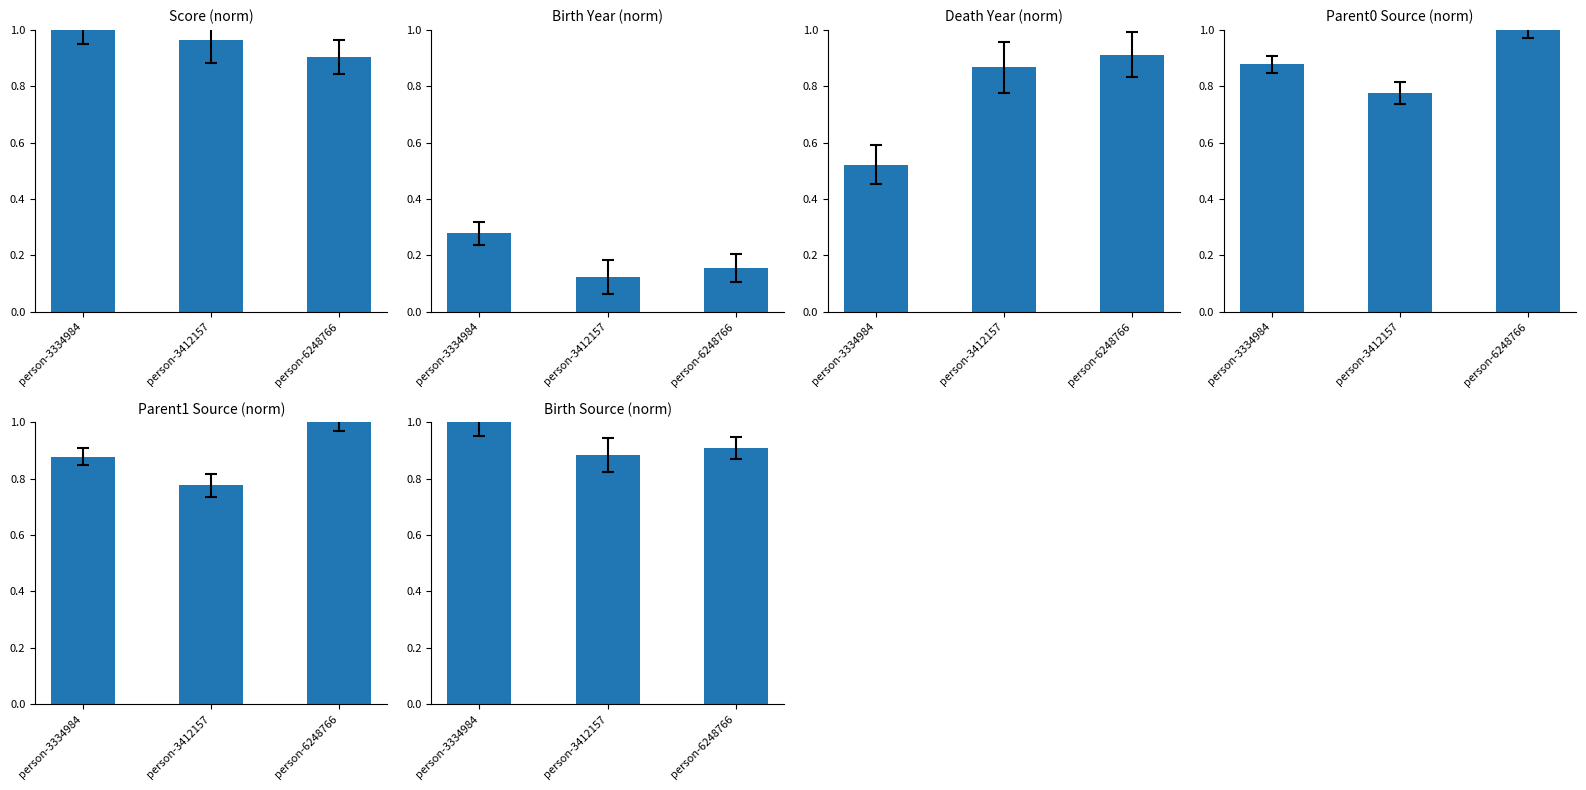

What is the total value across all series at person-3334984?

4.6